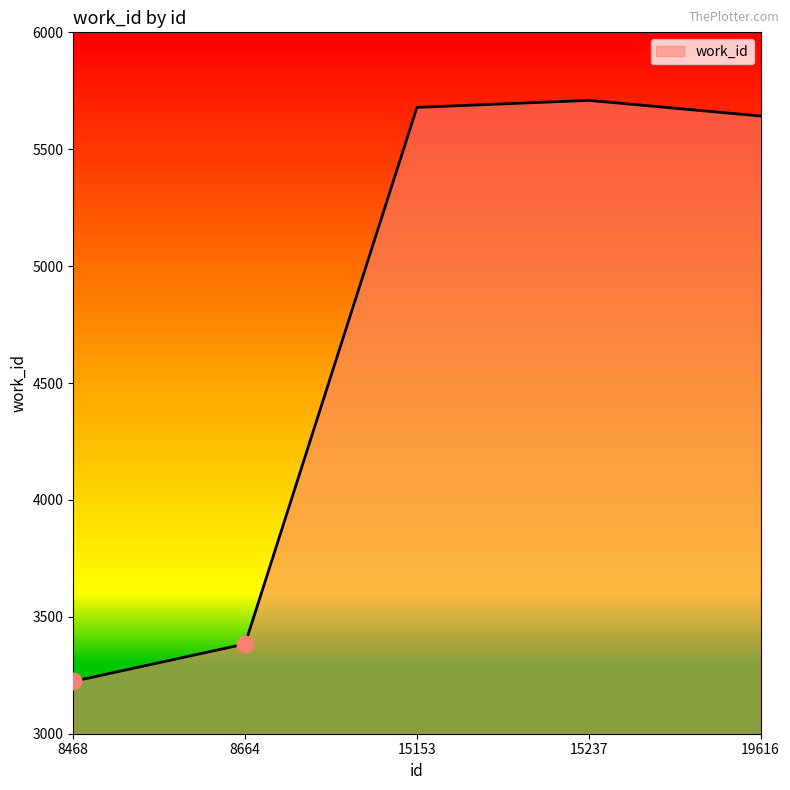

True or false: the data shows 844 at 8664.

False